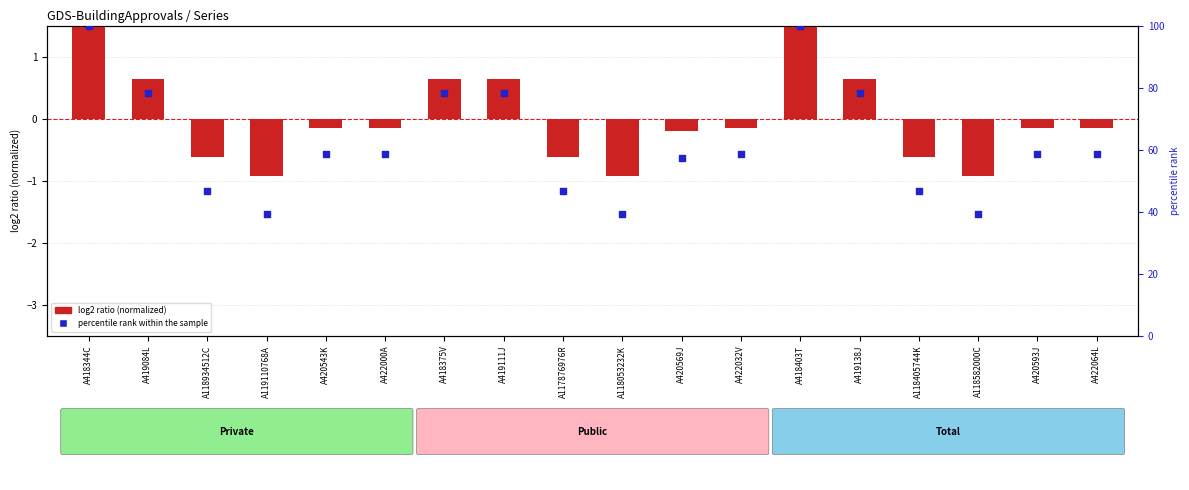

At which category is the sum across all series the highest?

A418344C